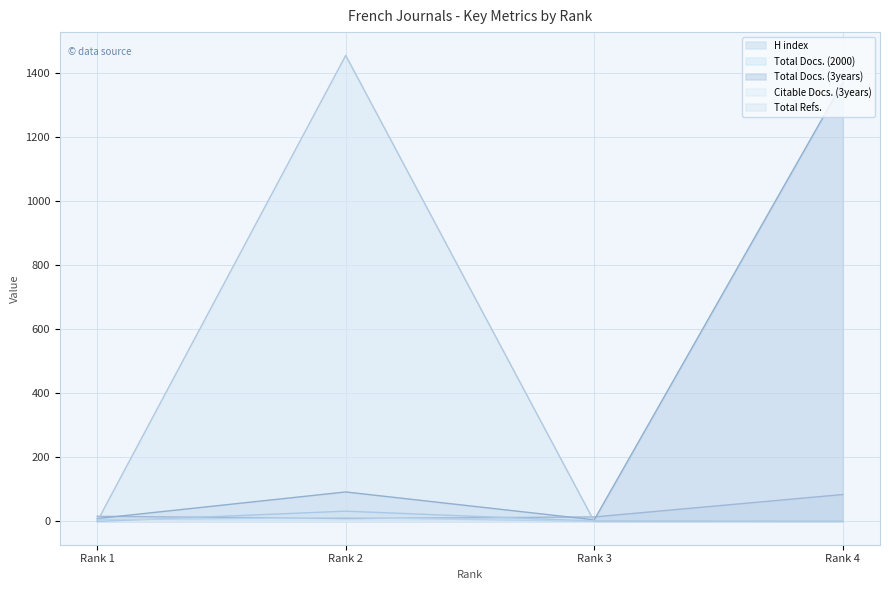

What is the maximum value shown in the chart?

1455